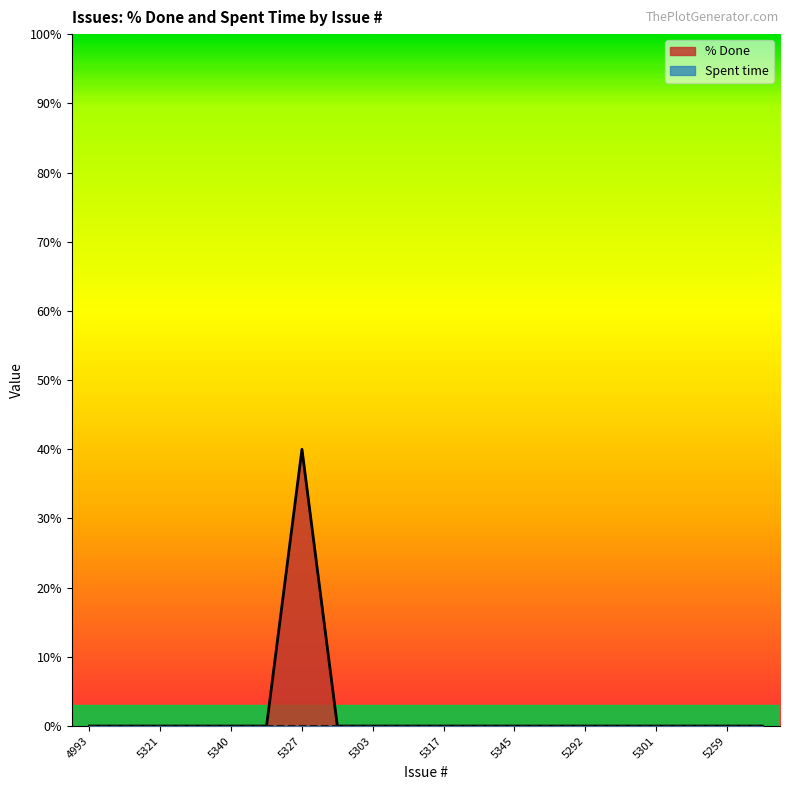

What is the label of the 14th point from the right?

5327